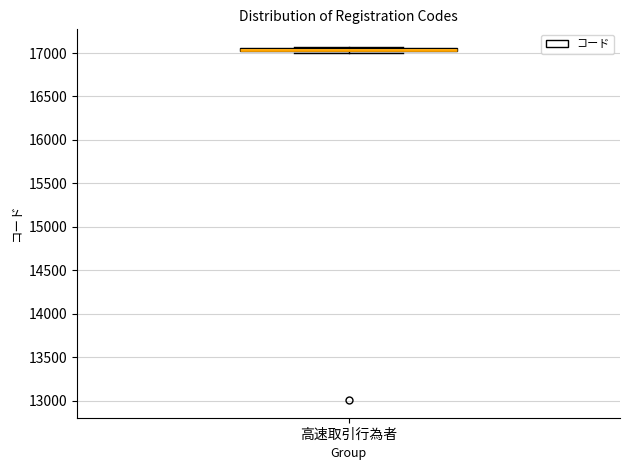

Where is the lower edge of the box for 高速取引行為者 on the y-axis? The values are not printed on the chart, so give them approximately, as read against the axis.

17000